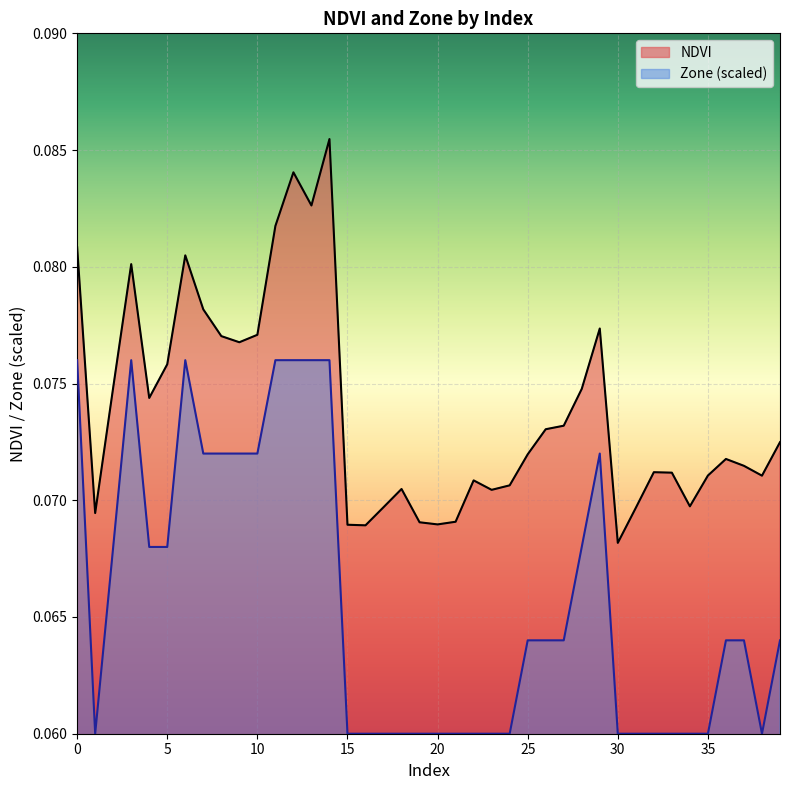

Reading right to left, extract all data points from this chart.

NDVI: 0.1	0.1	0.1	0.1	0.1	0.1	0.1	0.1	0.1	0.1	0.1	0.1	0.1	0.1	0.1	0.1	0.1	0.1	0.1	0.1	0.1	0.1	0.1	0.1	0.1	0.1	0.1	0.1	0.1	0.1	0.1	0.1	0.1	0.1	0.1	0.1	0.1	0.1	0.1	0.1
Zone: 0.1	0.1	0.1	0.1	0.1	0.1	0.1	0.1	0.1	0.1	0.1	0.1	0.1	0.1	0.1	0.1	0.1	0.1	0.1	0.1	0.1	0.1	0.1	0.1	0.1	0.1	0.1	0.1	0.1	0.1	0.1	0.1	0.1	0.1	0.1	0.1	0.1	0.1	0.1	0.1